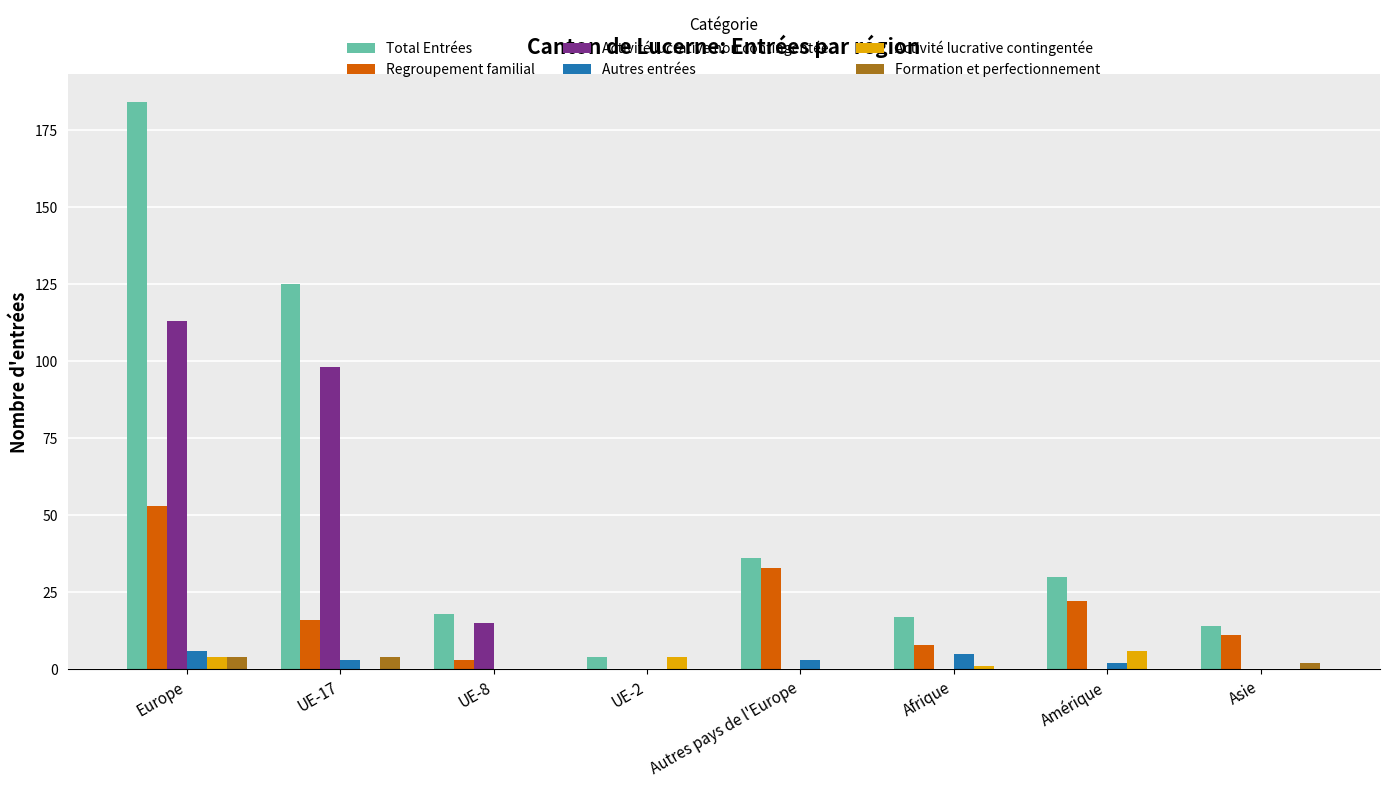

How many categories are shown in the chart?

8